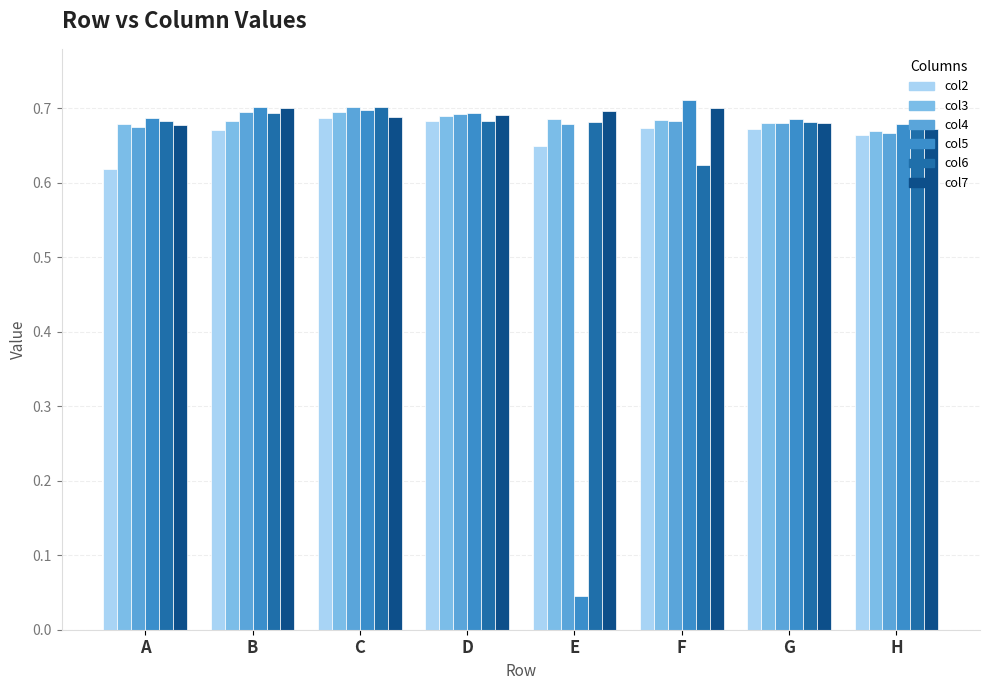

Which series has the widest spread of values?

col5